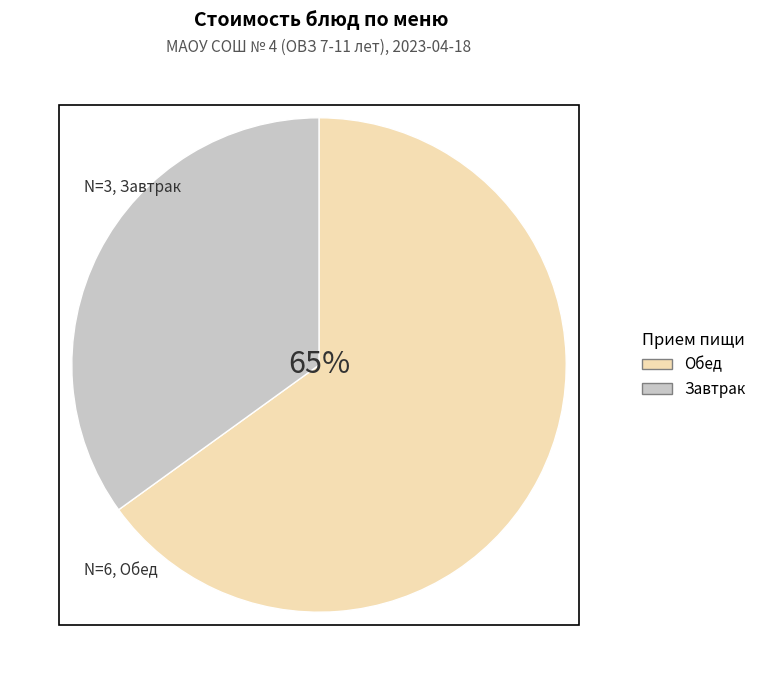

Approximately how many times larger is the value at Завтрак compared to Обед?

0.5